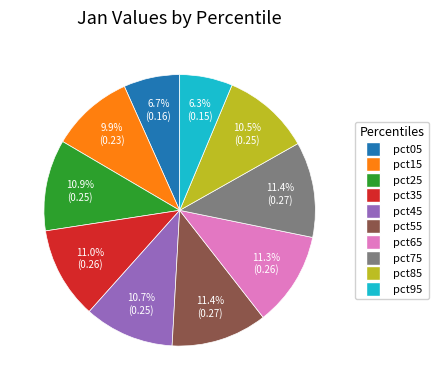

How much of the chart is everything except pct45?

89.3%